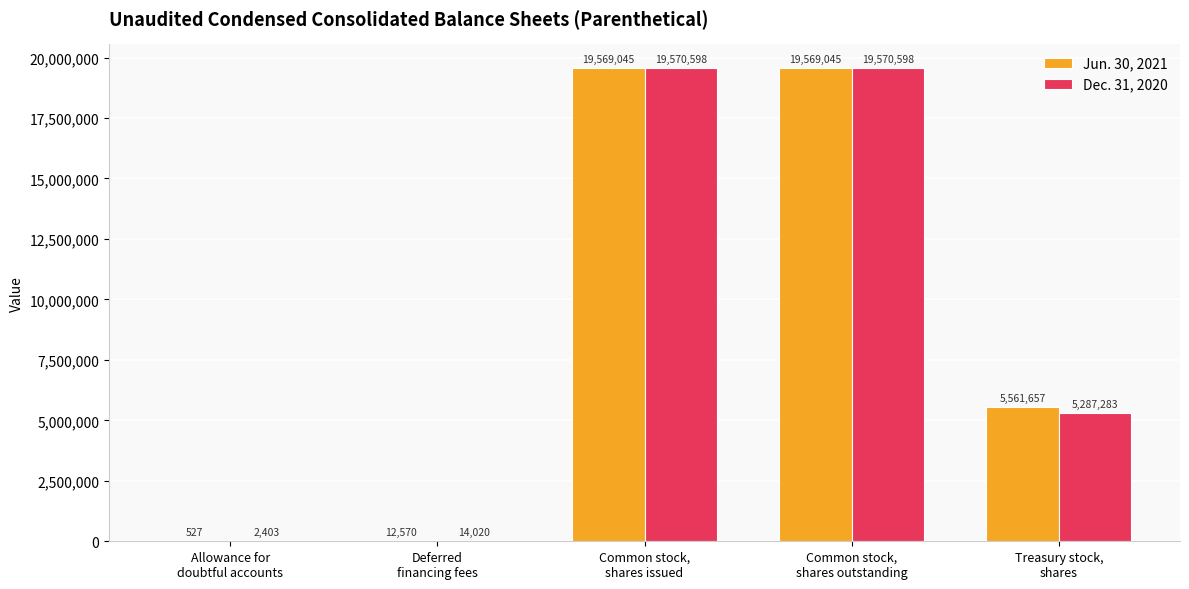

What are all the series names shown in the legend?

Jun. 30, 2021, Dec. 31, 2020